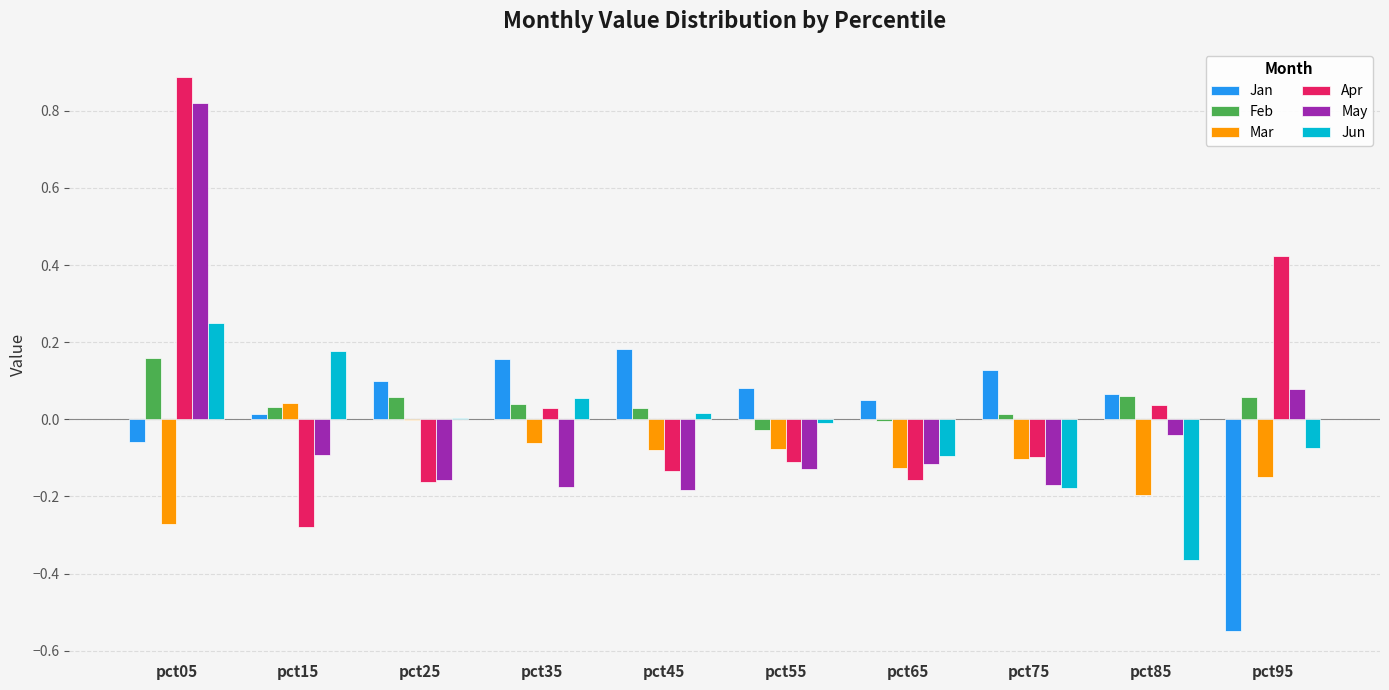

At which category is the sum across all series the highest?

pct05